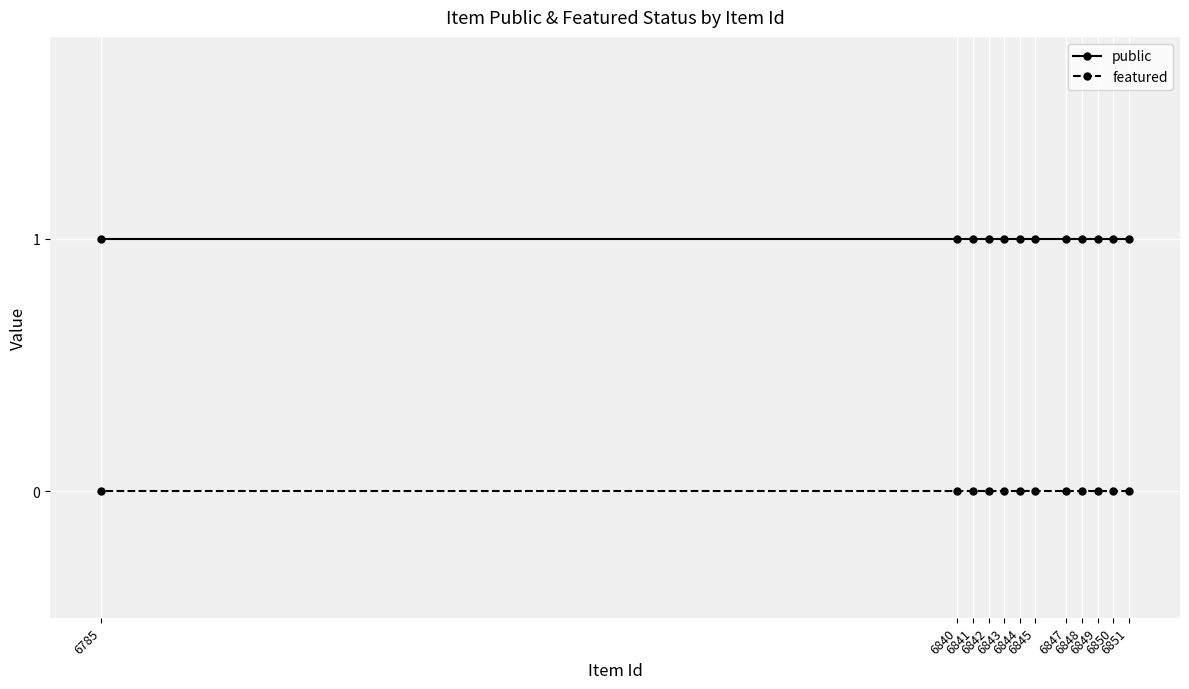

Is the value of featured at 6849 greater than the value of public at 6845?

No